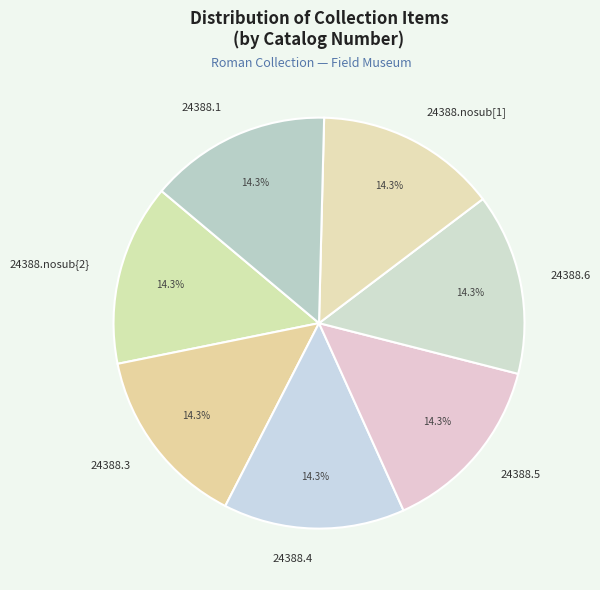

What percentage is the 24388.3 slice, to the nearest percent?

14%